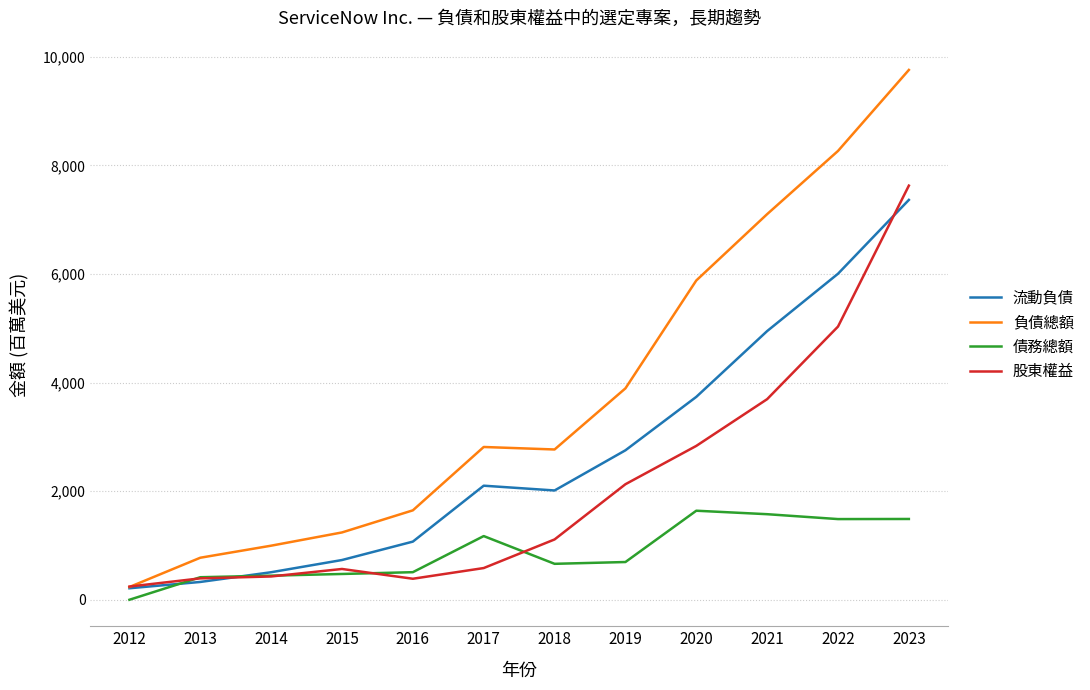

In 負債總額, how many points are higher than both neighbors (excluding endpoints)?

1